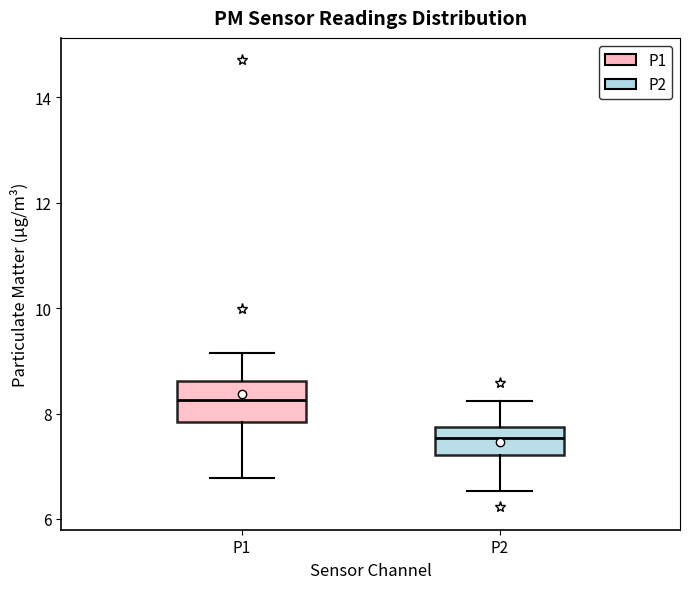

Reading left to right, transcribe this box plot: for each box, give where its median line is, the range the box spans, and where its two whiskers end, as read against the y-axis. The values are not printed on the chart, so give them approximately, as read against the axis.

P1: median 8.2, box 7.8 to 8.6, whiskers 6.8 to 9.2
P2: median 7.6, box 7.2 to 7.8, whiskers 6.6 to 8.2